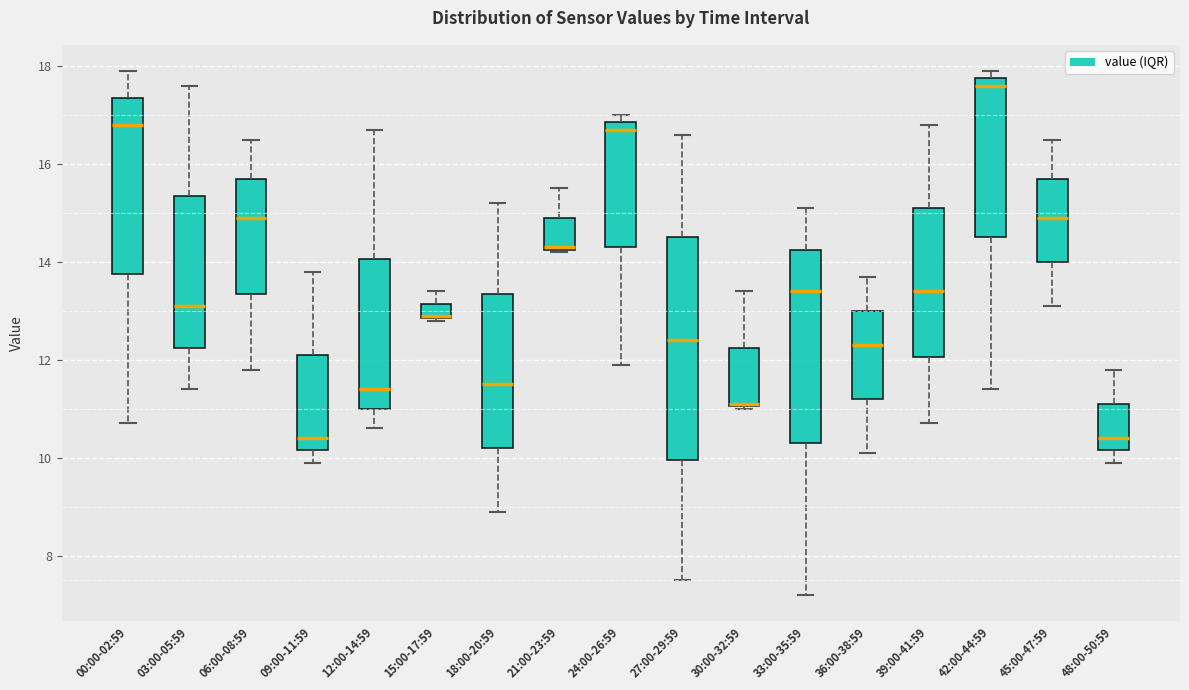

Where does the lower whisker of the box for 09:00-11:59 end on the y-axis? The values are not printed on the chart, so give them approximately, as read against the axis.

10.0